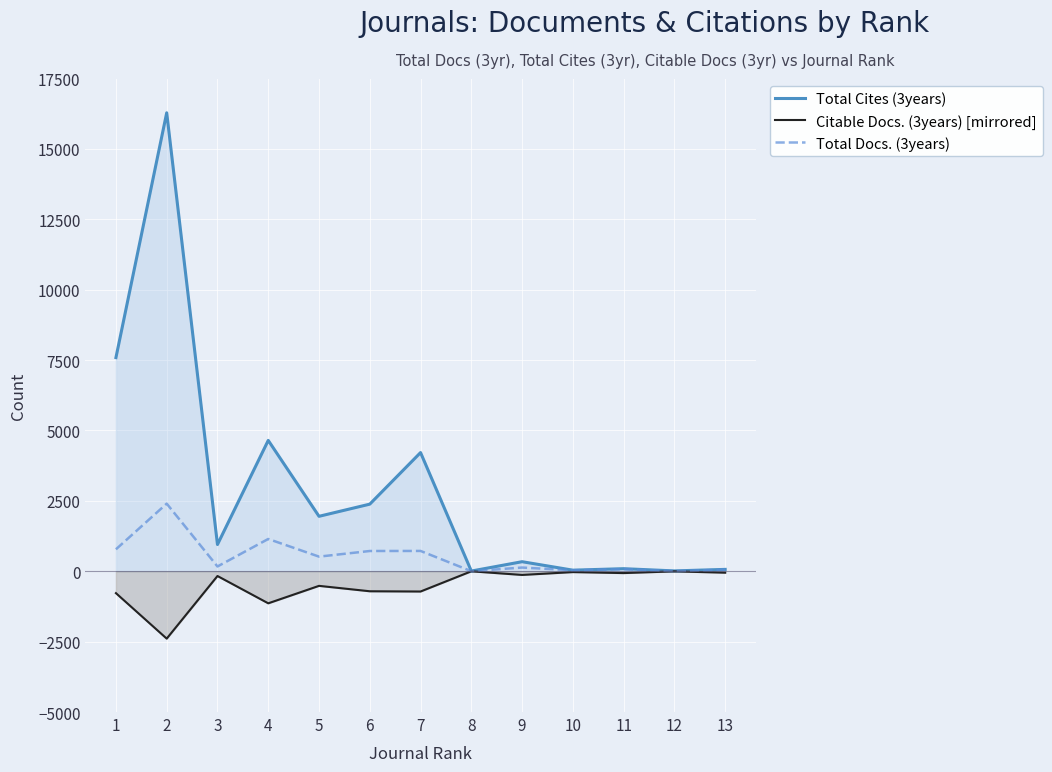

What is the average value of the Citable Docs. (3years) [mirrored] series?

-516